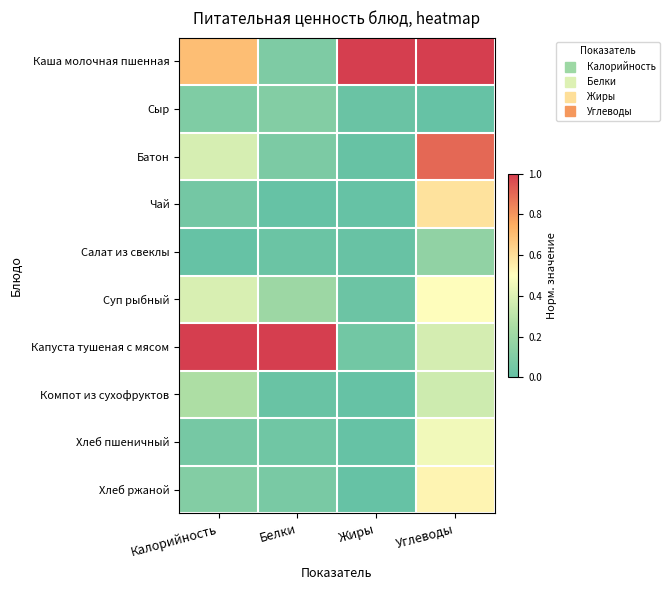

What is the total value across all series at Белки?

1.6